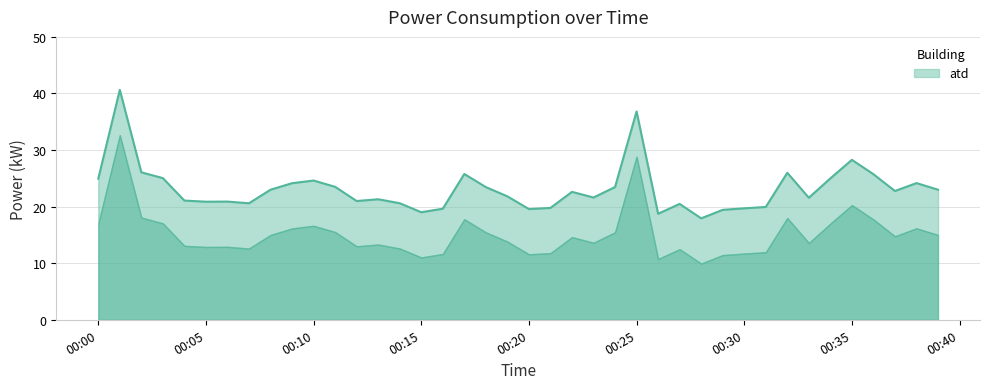

Where is the first local minimum?

00:05